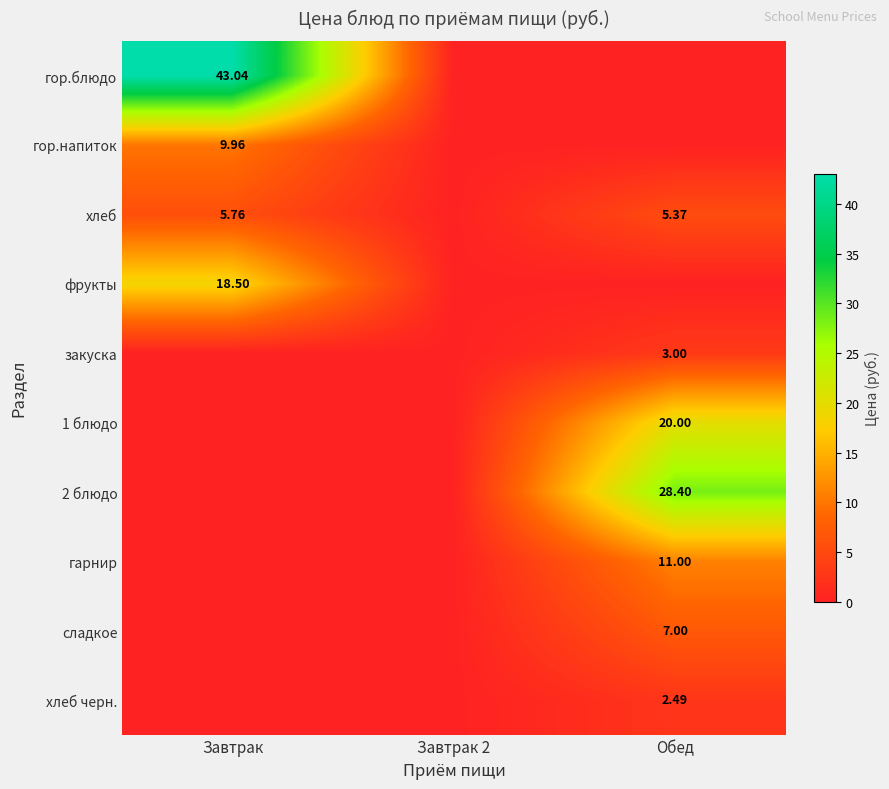

What is the greatest value displayed?

43.0